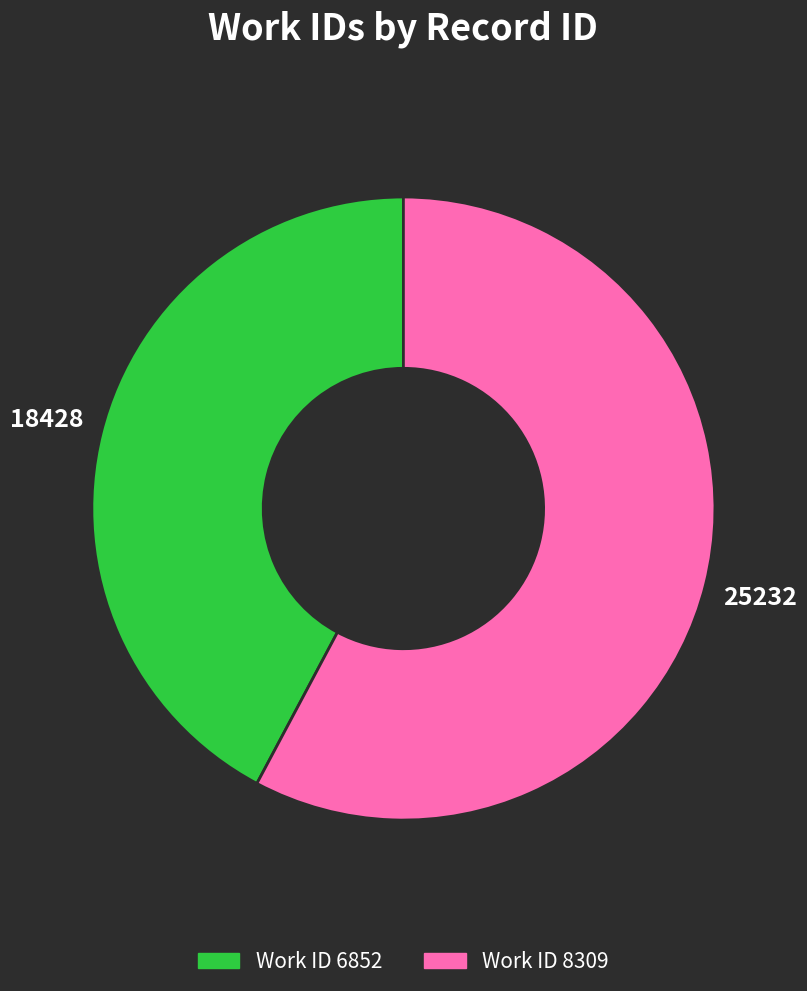

Rank the categories by value from lowest to highest.

Work ID 6852, Work ID 8309